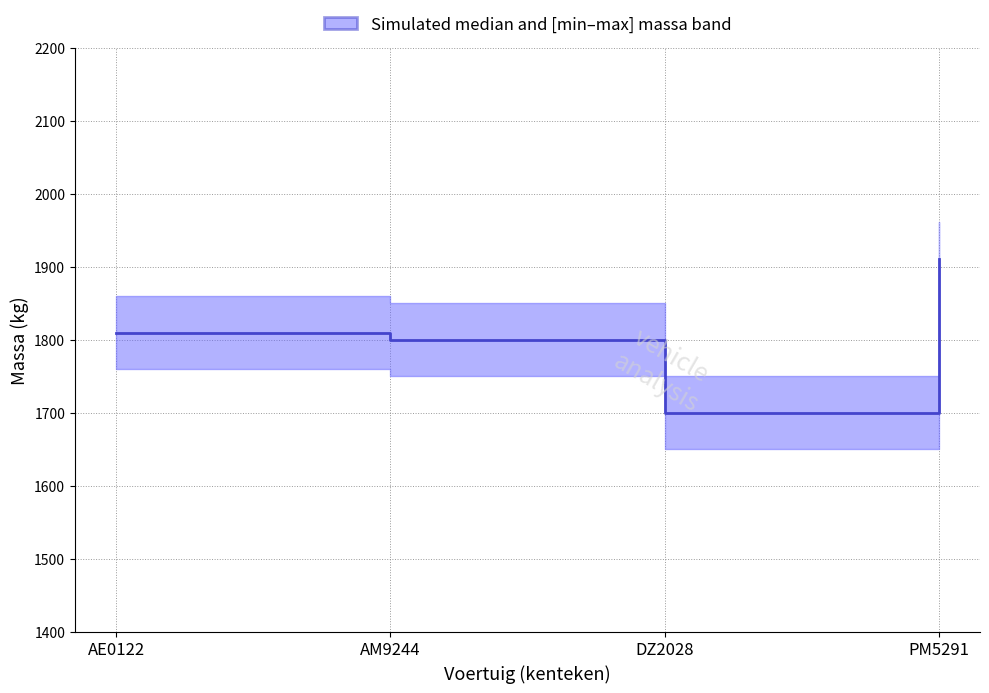

What is the approximate value at DZ2028, to the nearest 50?

1700